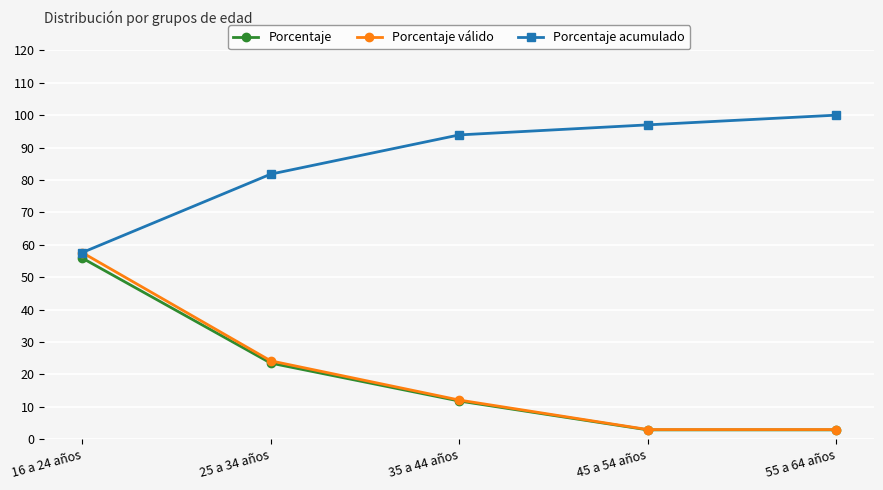

Reading left to right, list all the values displayed in this chart.

Porcentaje: 16 a 24 años=55.9	25 a 34 años=23.5	35 a 44 años=11.8	45 a 54 años=2.9	55 a 64 años=2.9
Porcentaje válido: 16 a 24 años=57.6	25 a 34 años=24.2	35 a 44 años=12.1	45 a 54 años=3.0	55 a 64 años=3.0
Porcentaje acumulado: 16 a 24 años=57.6	25 a 34 años=81.8	35 a 44 años=93.9	45 a 54 años=97.0	55 a 64 años=100.0